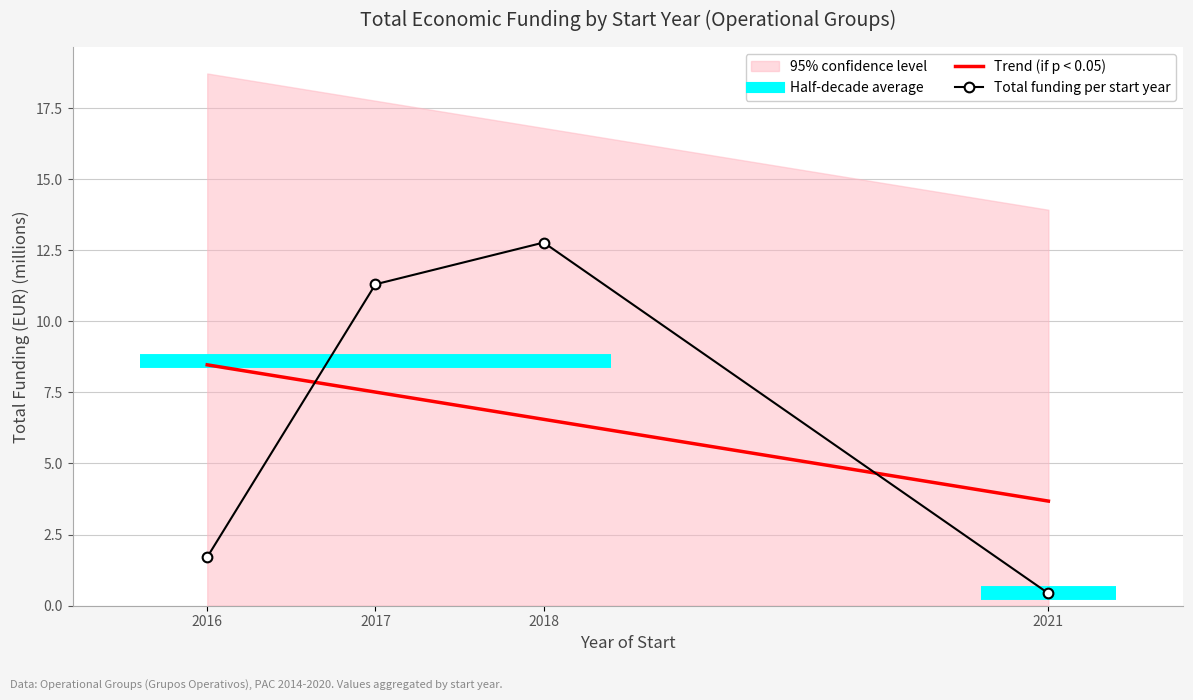

Does the chart have visible grid lines?

Yes